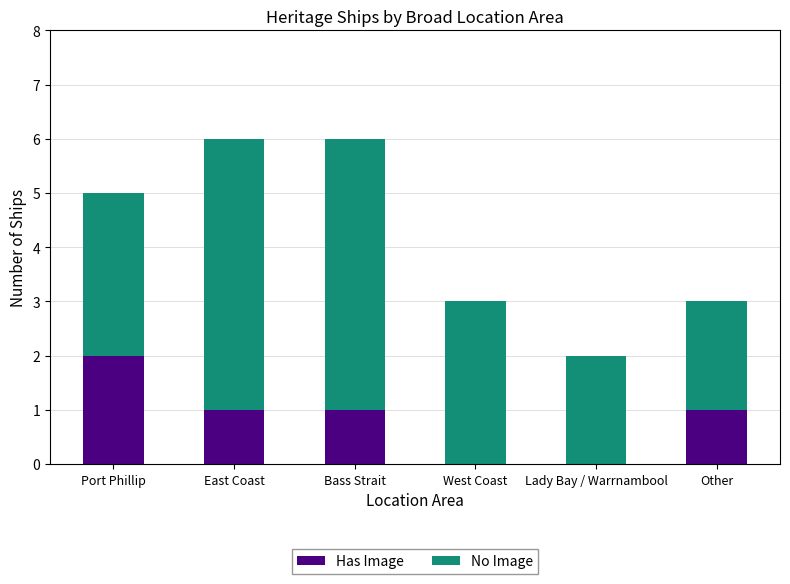

The value of Has Image at Lady Bay / Warrnambool is -1. True or false?

False